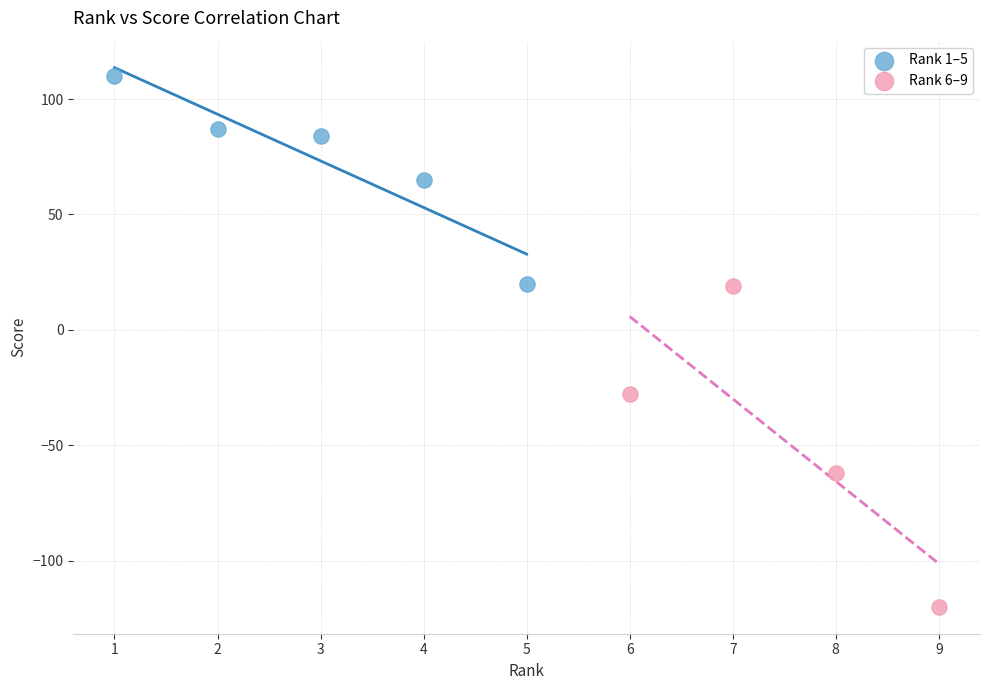

Which series has the widest spread of Y values?

Rank 6–9